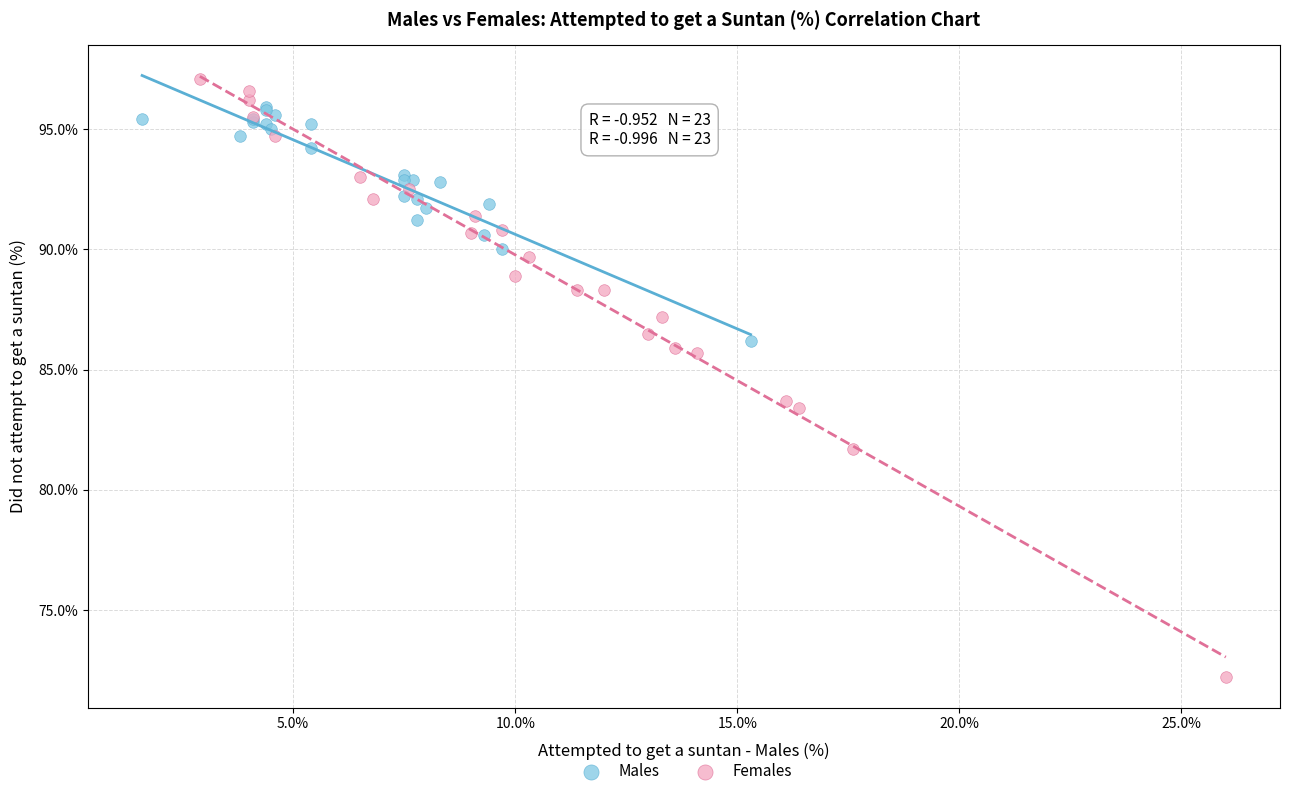

Which series contains the lowest Y value?

Females